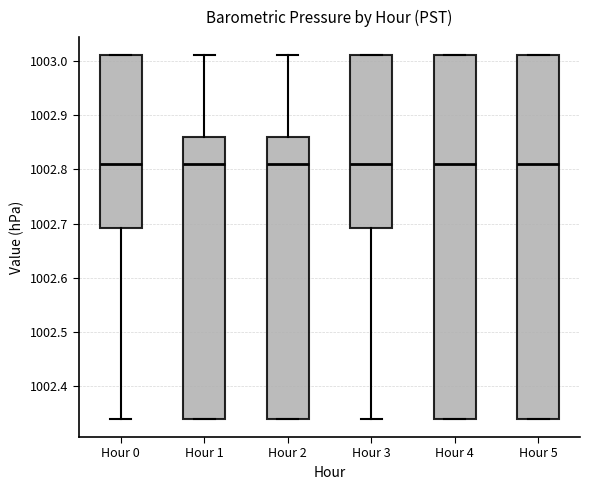

Reading left to right, transcribe this box plot: for each box, give where its median line is, the range the box spans, and where its two whiskers end, as read against the y-axis. The values are not printed on the chart, so give them approximately, as read against the axis.

Hour 0: median 1002.81, box 1002.69 to 1003.01, whiskers 1002.34 to 1003.01
Hour 1: median 1002.81, box 1002.34 to 1002.86, whiskers 1002.34 to 1003.01
Hour 2: median 1002.81, box 1002.34 to 1002.86, whiskers 1002.34 to 1003.01
Hour 3: median 1002.81, box 1002.69 to 1003.01, whiskers 1002.34 to 1003.01
Hour 4: median 1002.81, box 1002.34 to 1003.01, whiskers 1002.34 to 1003.01
Hour 5: median 1002.81, box 1002.34 to 1003.01, whiskers 1002.34 to 1003.01